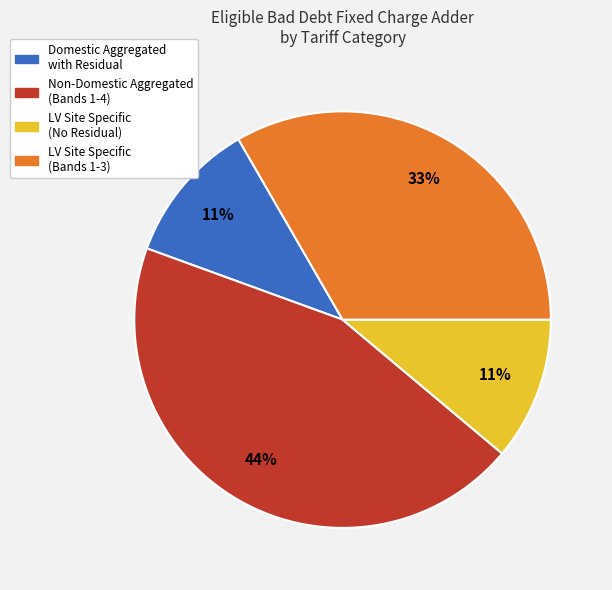

How many segments does this pie chart have?

4